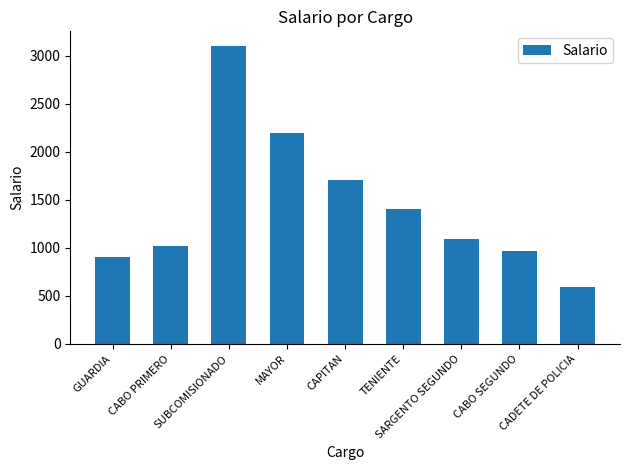

Is it true that the value at CABO SEGUNDO is 1645?

False